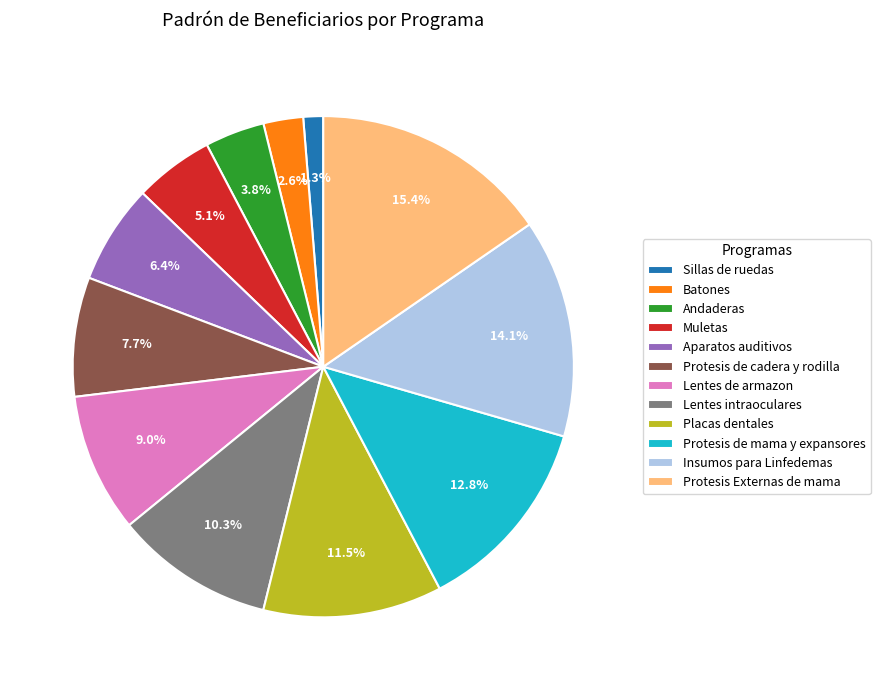

Approximately how many times larger is the value at Andaderas compared to Placas dentales?

0.3